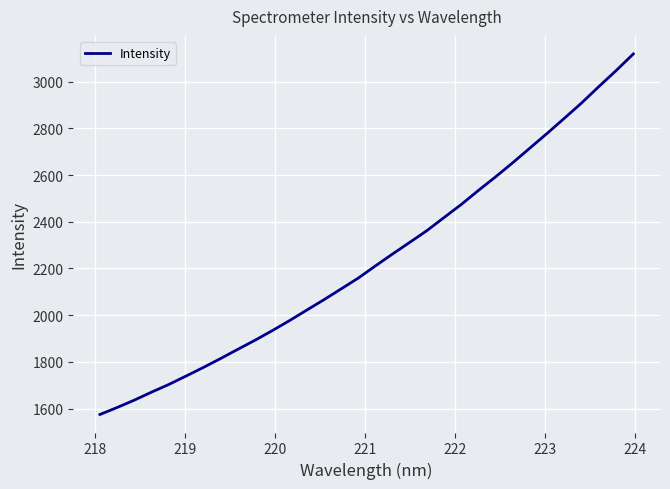

What is the minimum value shown in the chart?

1575.1